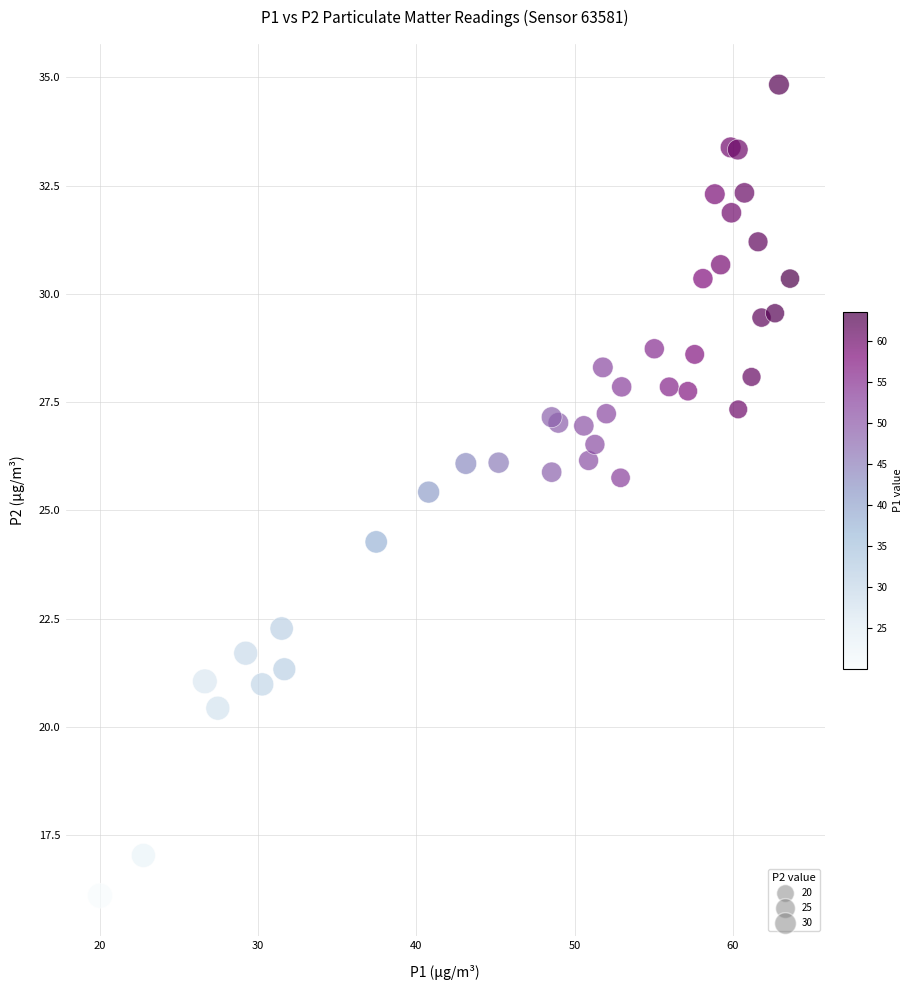

What Y value in the scatter plot is closest to 25?

25.4